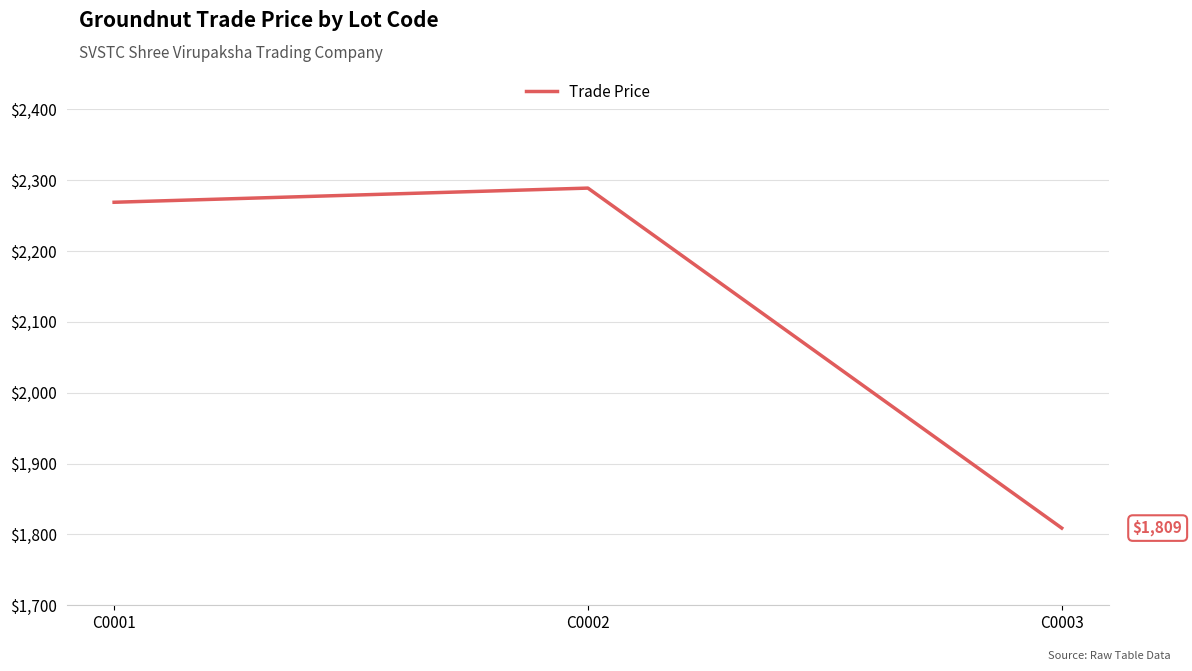

Reading left to right, list all the values displayed in this chart.

2269	2289	1809